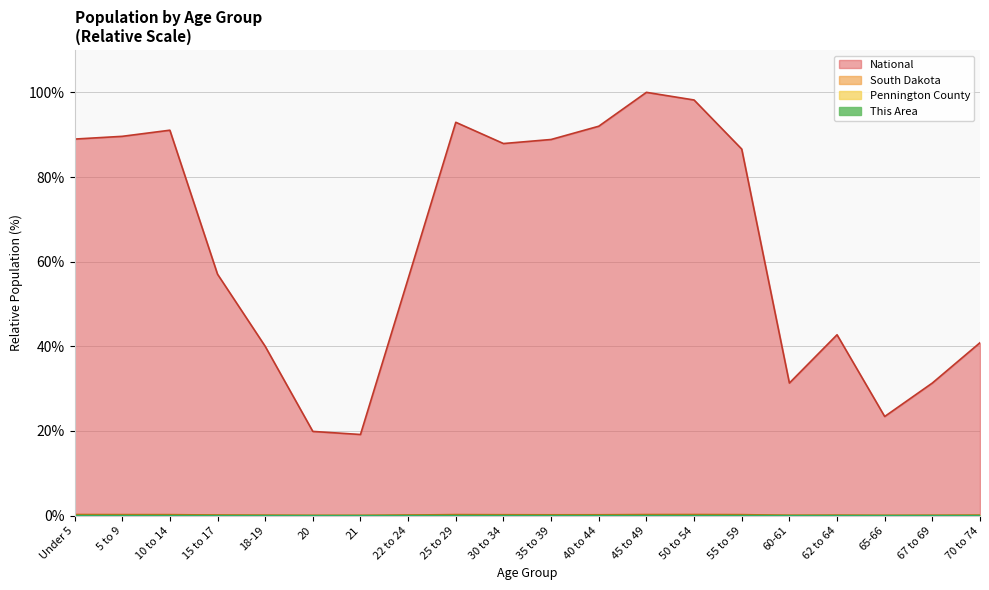

Reading left to right, transcribe all the data shown in this chart.

This Area: 0.0	0.0	0.0	0.0	0.0	0.0	0.0	0.0	0.0	0.0	0.0	0.0	0.0	0.0	0.0	0.0	0.0	0.0	0.0	0.0
Pennington County: 0.0	0.0	0.0	0.0	0.0	0.0	0.0	0.0	0.0	0.0	0.0	0.0	0.0	0.0	0.0	0.0	0.0	0.0	0.0	0.0
South Dakota: 0.3	0.2	0.2	0.1	0.1	0.1	0.1	0.1	0.2	0.2	0.2	0.2	0.3	0.3	0.2	0.1	0.1	0.1	0.1	0.1
National: 89.0	89.6	91.1	57.0	40.0	19.9	19.2	56.0	92.9	87.9	88.9	92.0	100.0	98.2	86.6	31.3	42.7	23.4	31.3	40.9